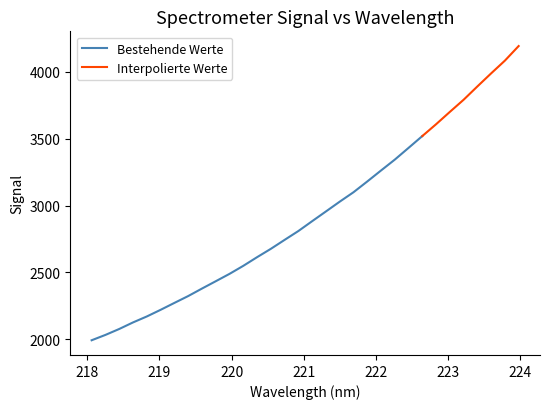

What is the lowest value of the Bestehende Werte series?

1993.2